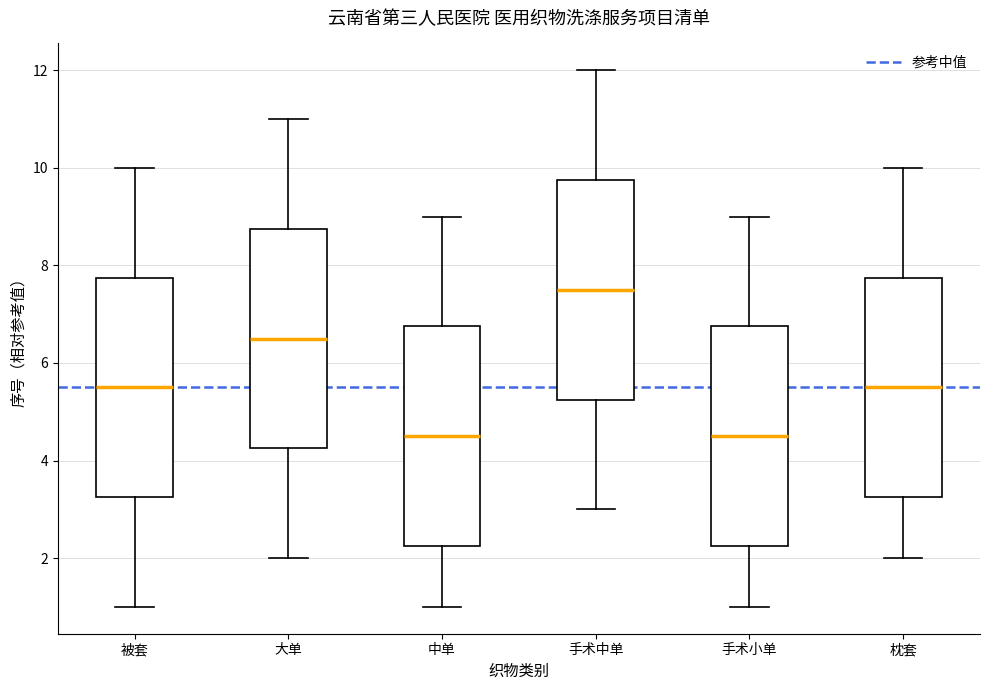

Where does the median line of the box for 枕套 sit on the y-axis? The values are not printed on the chart, so give them approximately, as read against the axis.

5.6